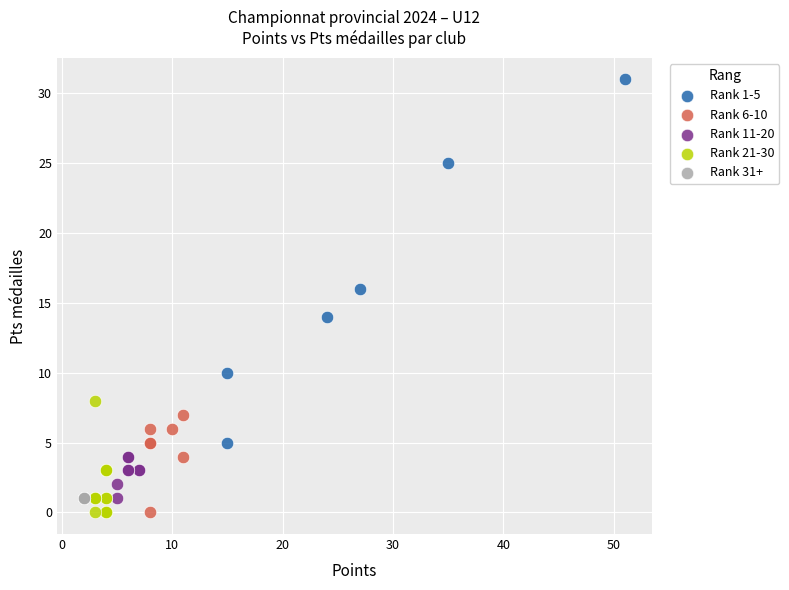

Which series reaches the maximum Y coordinate?

Rank 1-5